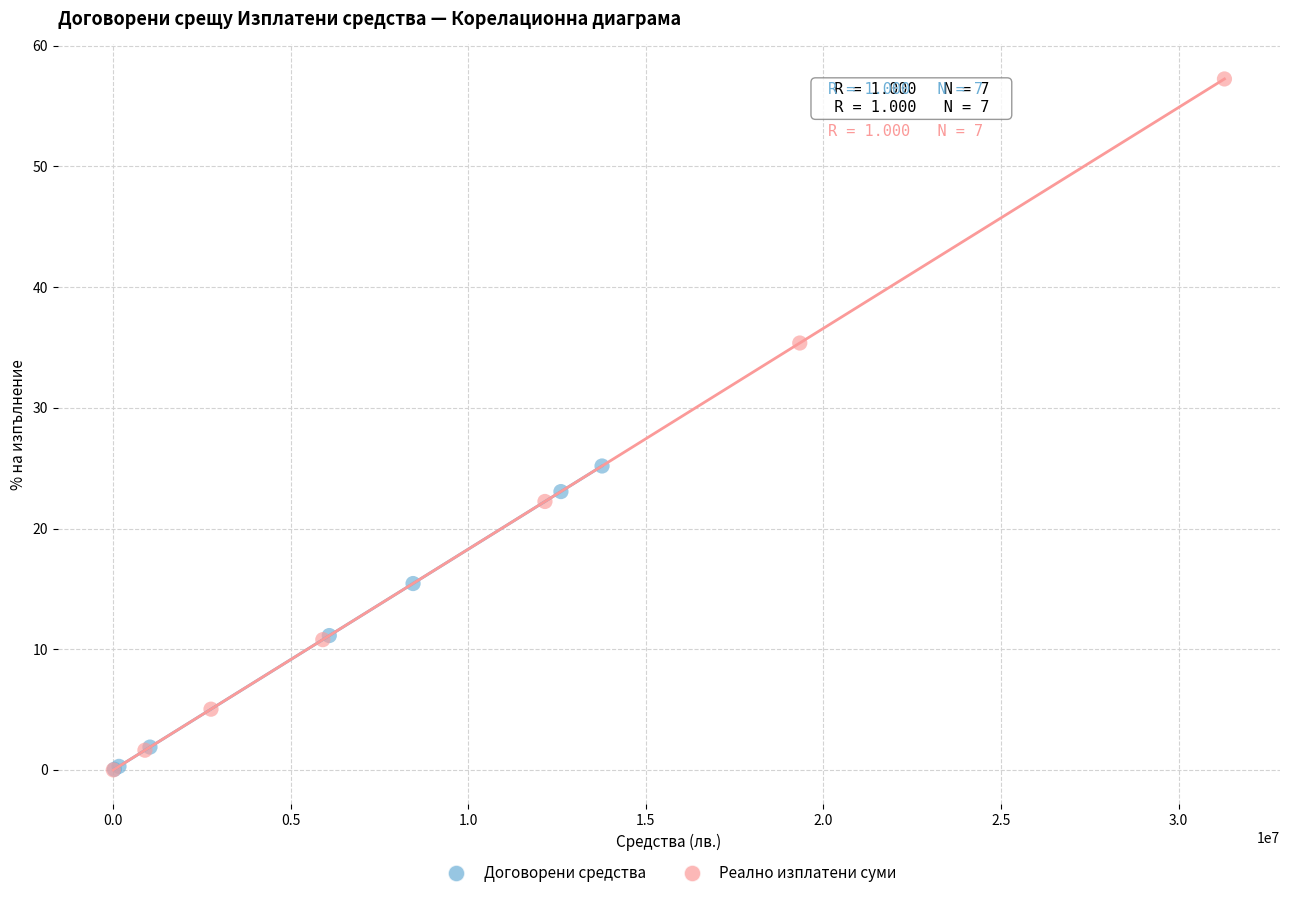

Which series contains the highest Y value?

Реално изплатени суми